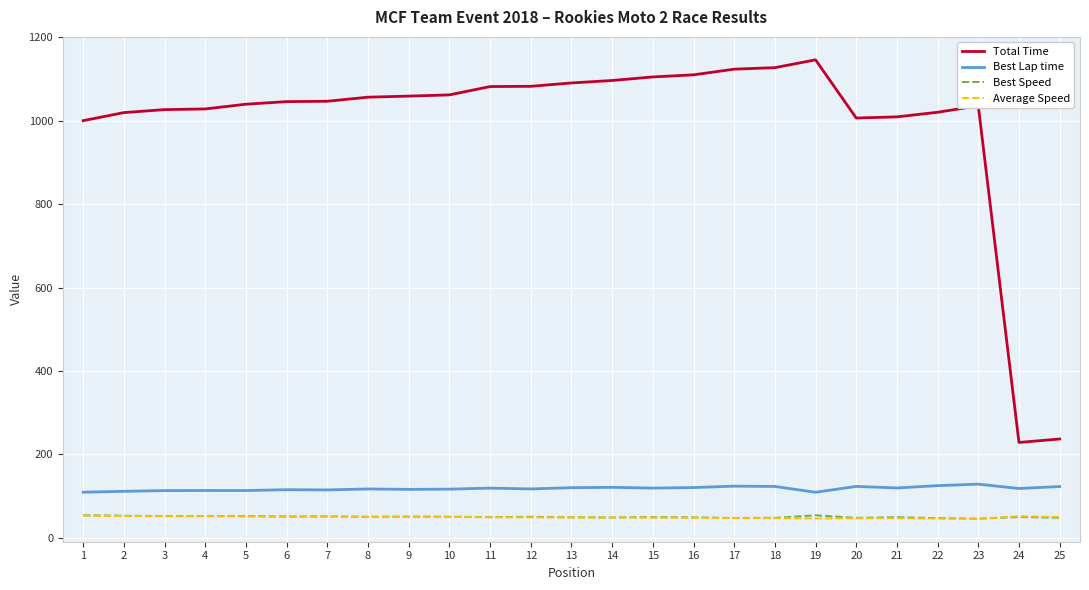

Which series has the largest total across all categories?

Total Time